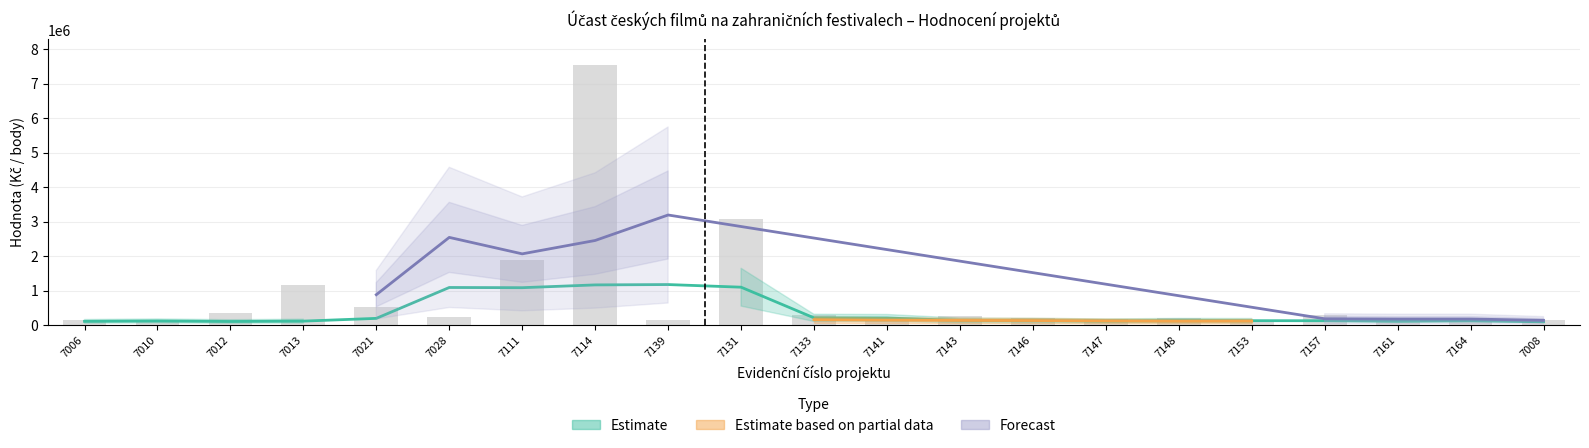

What is the sum of the celkový rozpočet projektu values at 7131 and 7006?

3219960